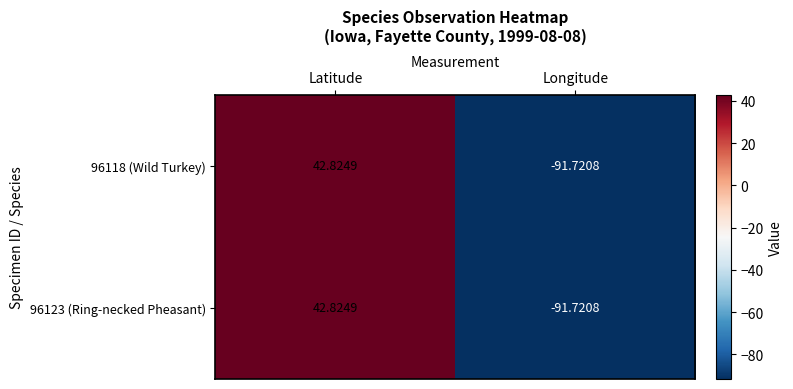

At which category is the sum across all series the highest?

Latitude